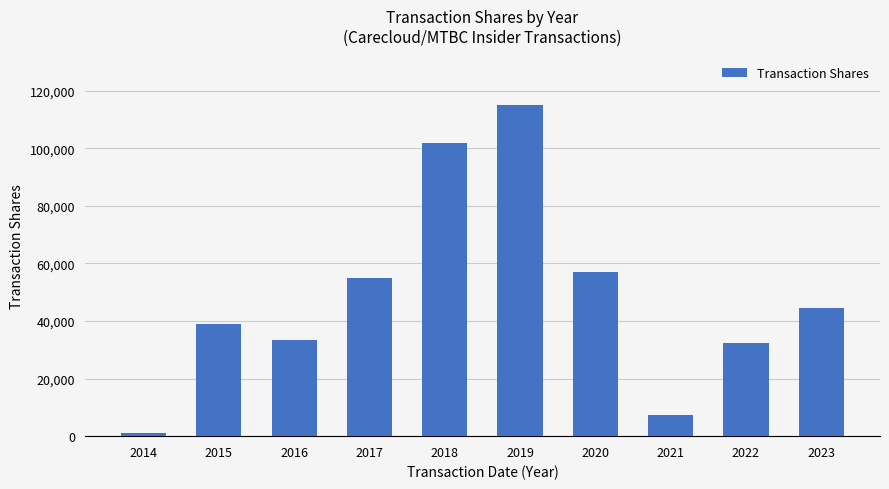

Which category has the lowest value across all series?

2014